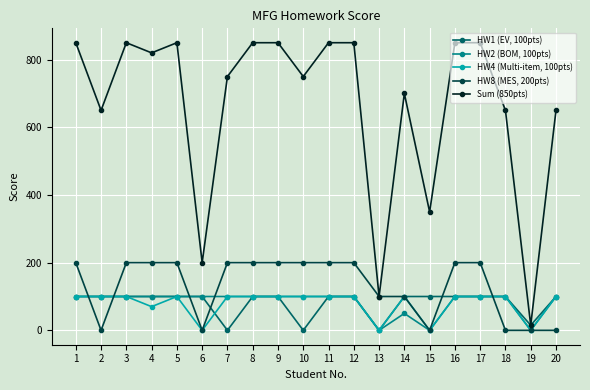

What is the value of the HW4 (Multi-item, 100pts) point at the 20th from the left?

100